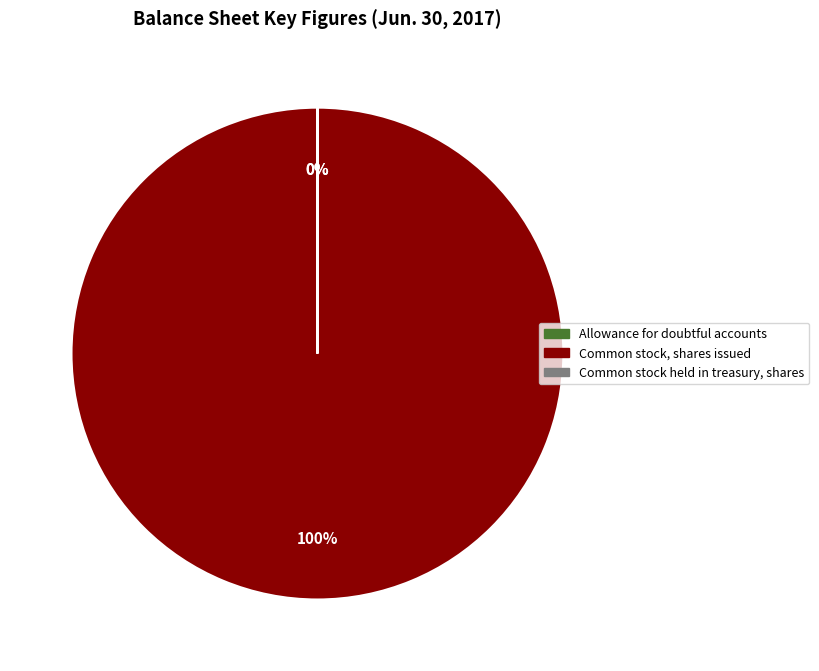

What is the ratio of the value at Common stock held in treasury, shares to the value at Allowance for doubtful accounts?

2.6